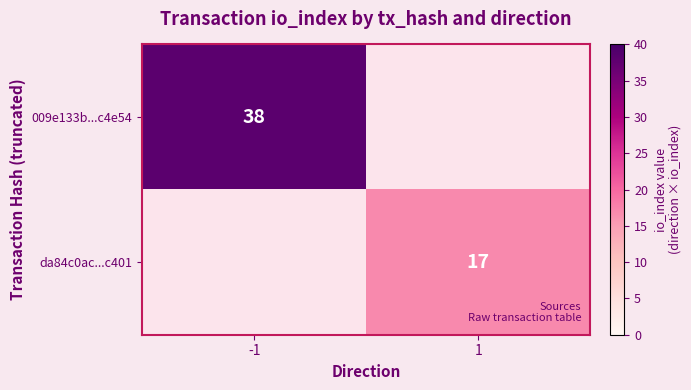

The da84c0ac...c401 series shows 28 at 1. True or false?

False